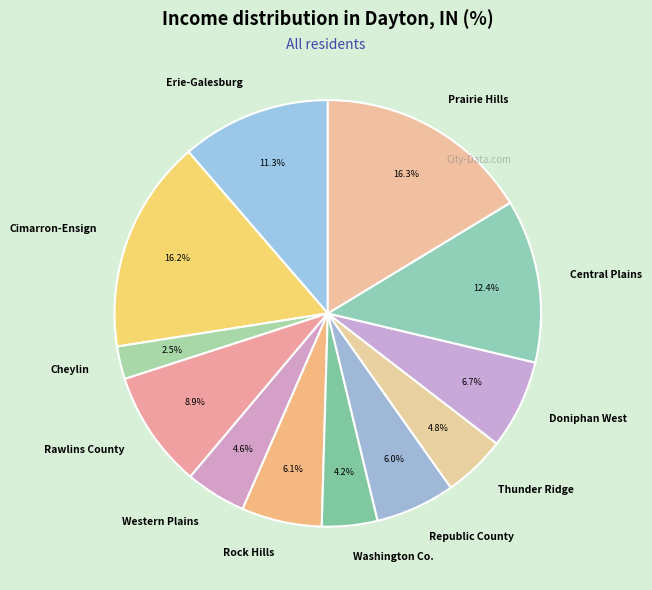

Does Republic County represent more than half of the total?

No